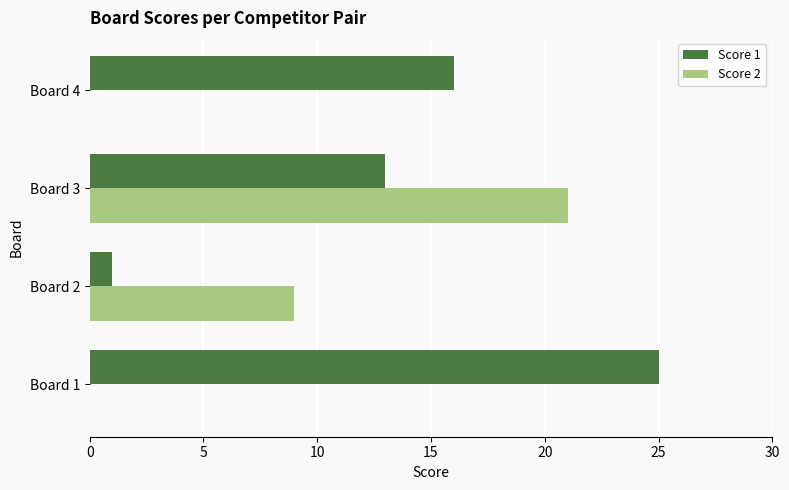

What are all the series names shown in the legend?

Score 1, Score 2